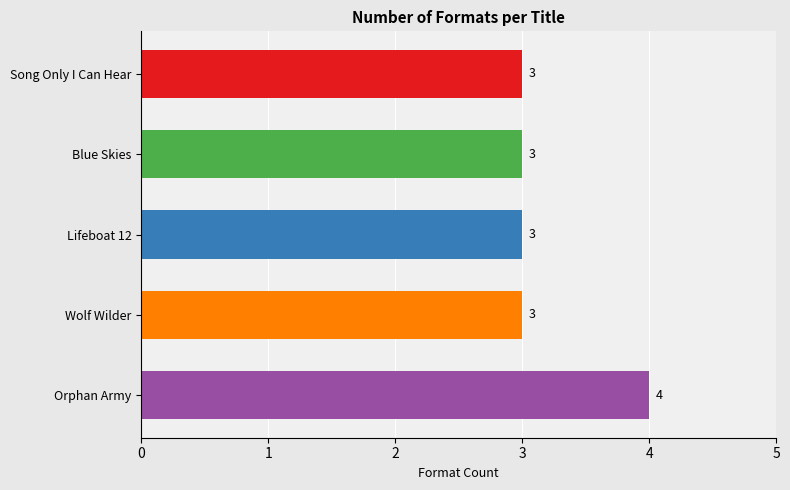

What is the difference between the maximum and minimum values?

1